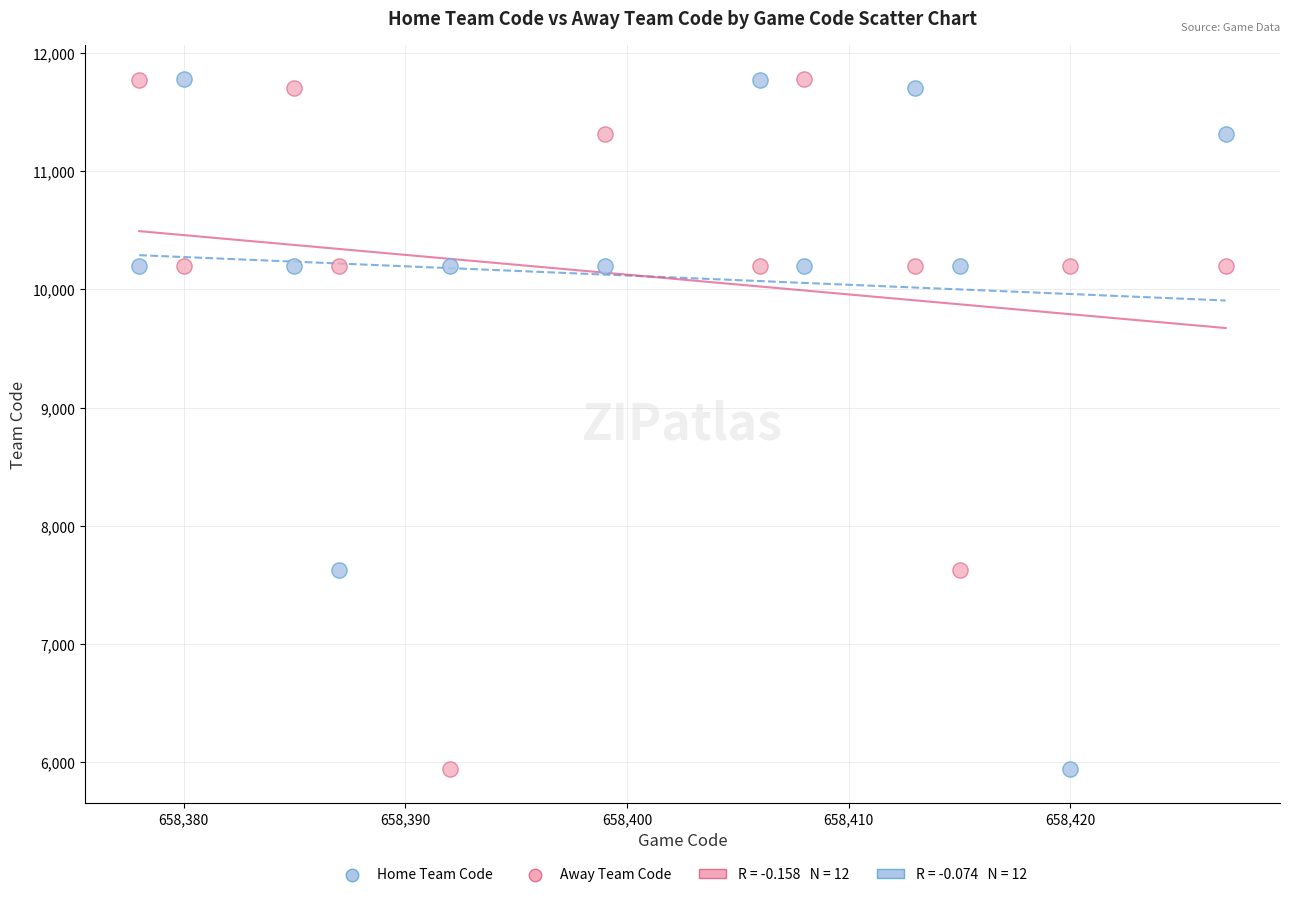

What is the X range (max minus min) for the scatter plot?

49